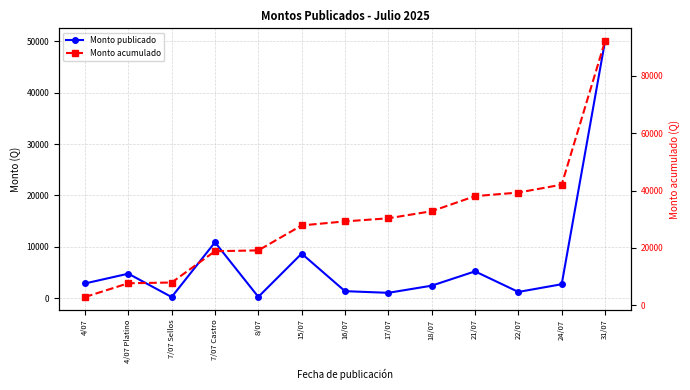

Where is Monto publicado nearest to the value 25130?

7/07 Castro